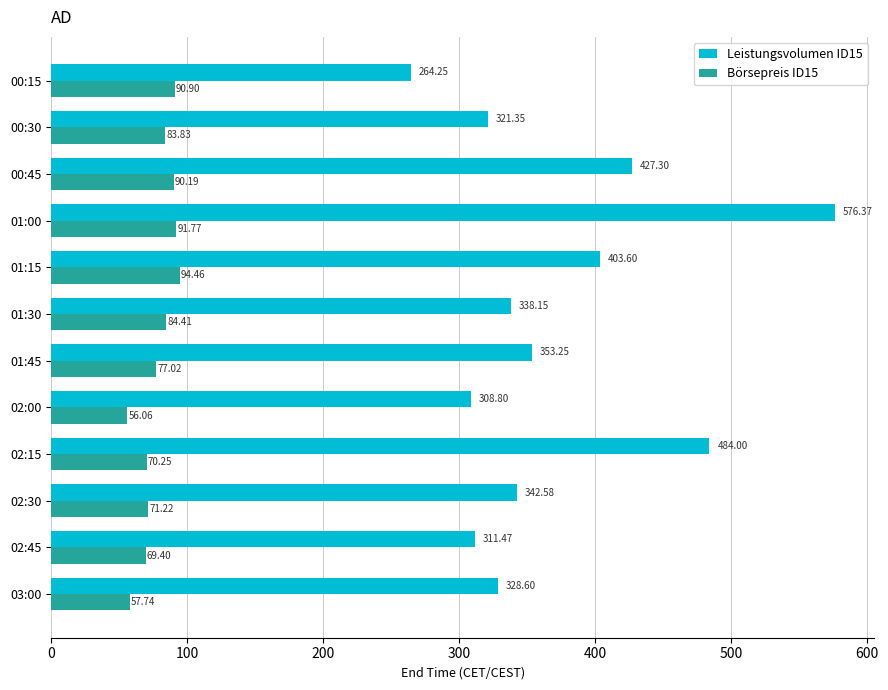

Which series has the largest range (max minus min)?

Leistungsvolumen ID15